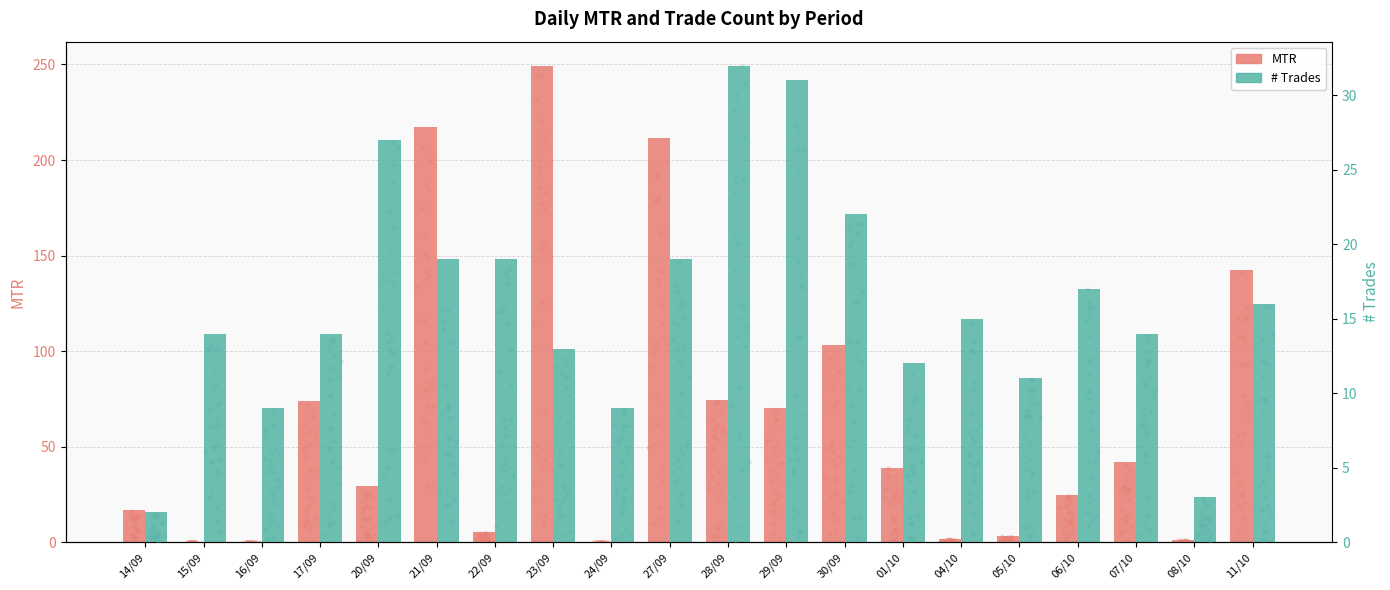

Which series reaches the minimum Y coordinate?

MTR